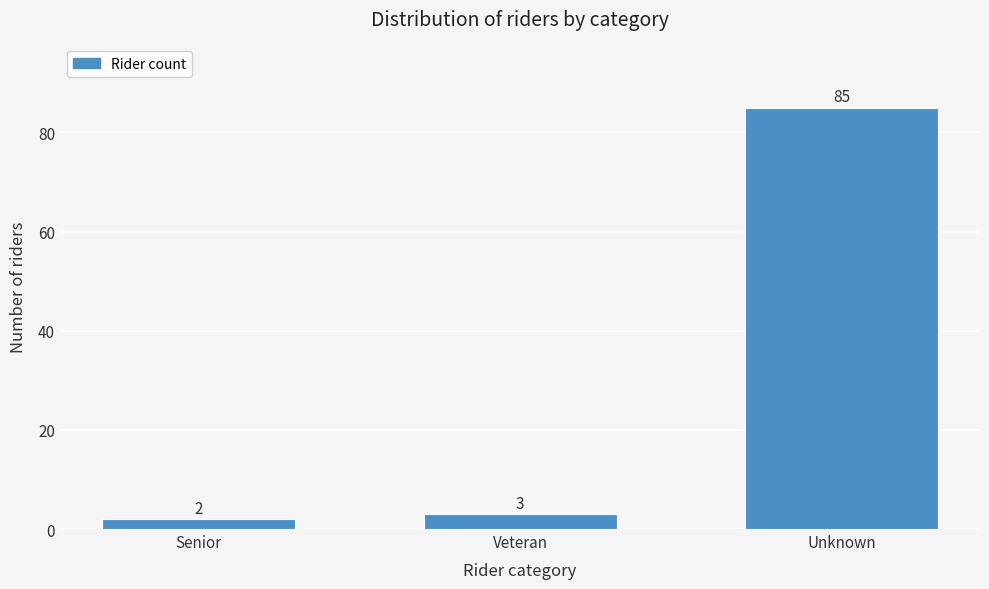

Reading right to left, transcribe all the data shown in this chart.

85	3	2